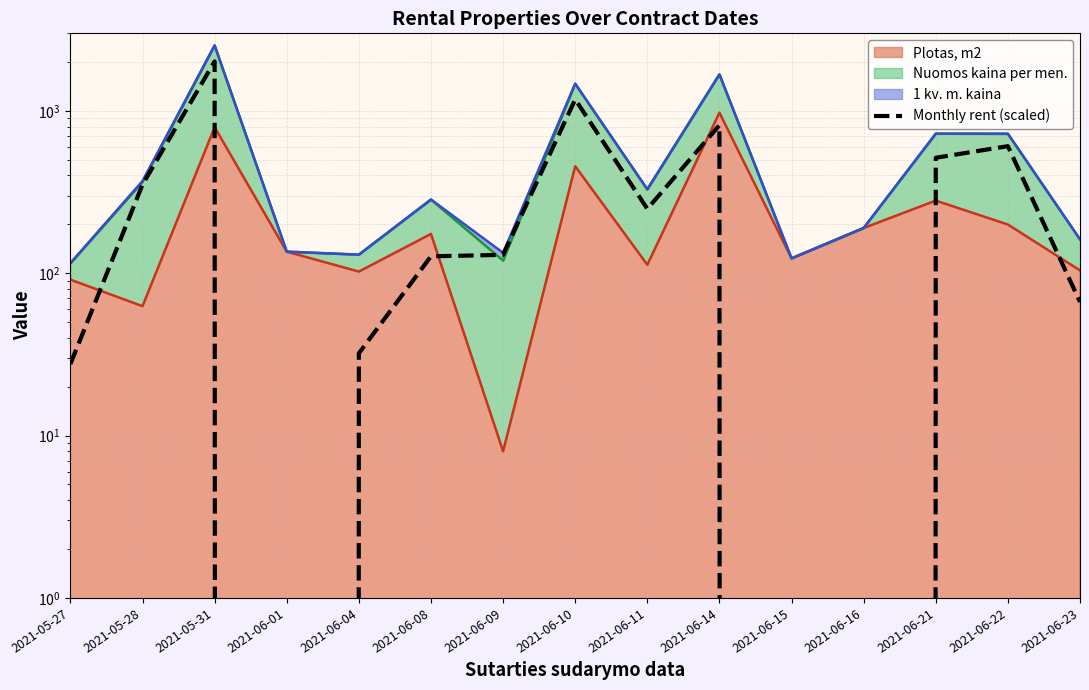

Which category has the highest value across all series?

2021-05-31